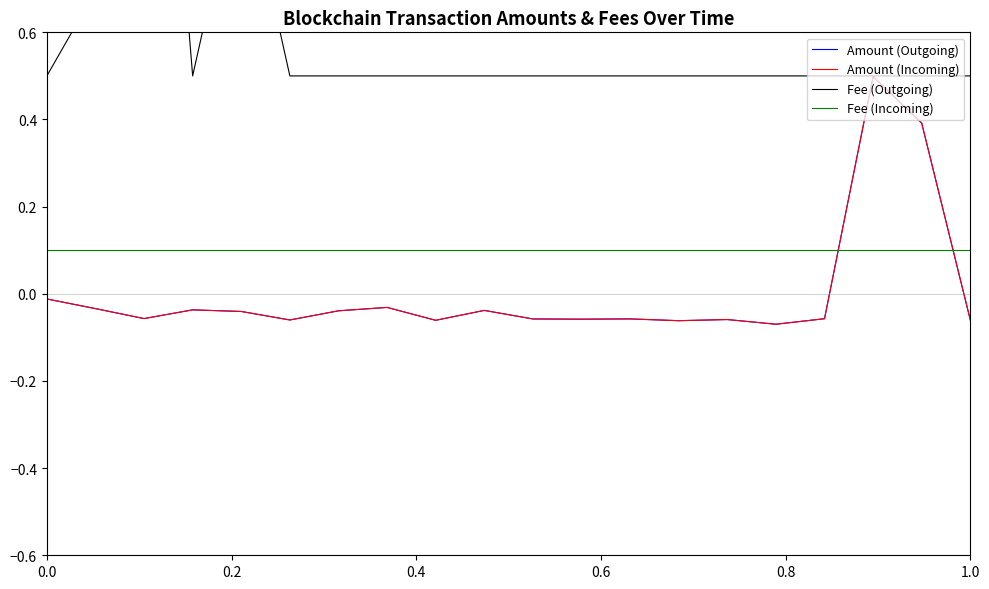

True or false: Fee (Incoming) and Amount (Outgoing) cross at least once.

True